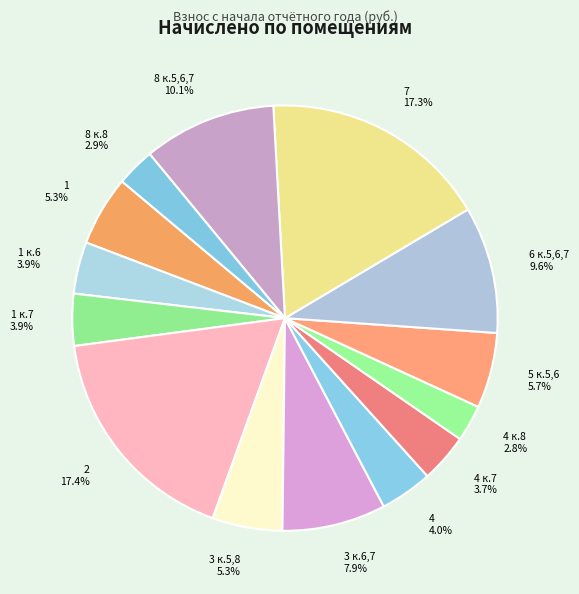

Count the number of slices in the pie.

14